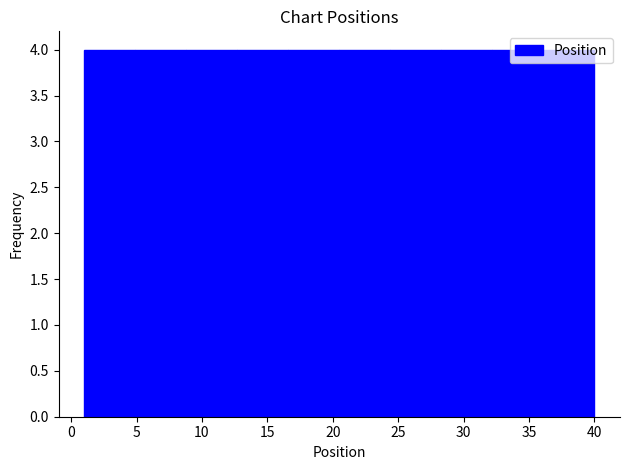

What is the height of the bar covering 16.6 to 20.5 on the x-axis? Neither the bar edges nor the heights are printed on the chart, so give them approximately, as read against the axes.

4